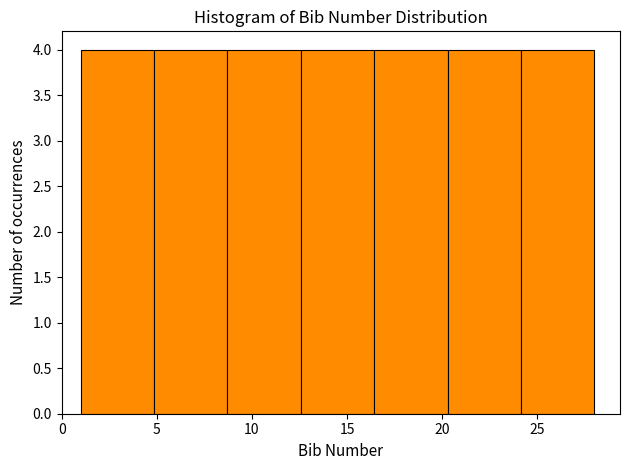

How tall is the bar that spans 1.0 to 5.0 on the x-axis? Neither the bar edges nor the heights are printed on the chart, so give them approximately, as read against the axes.

4